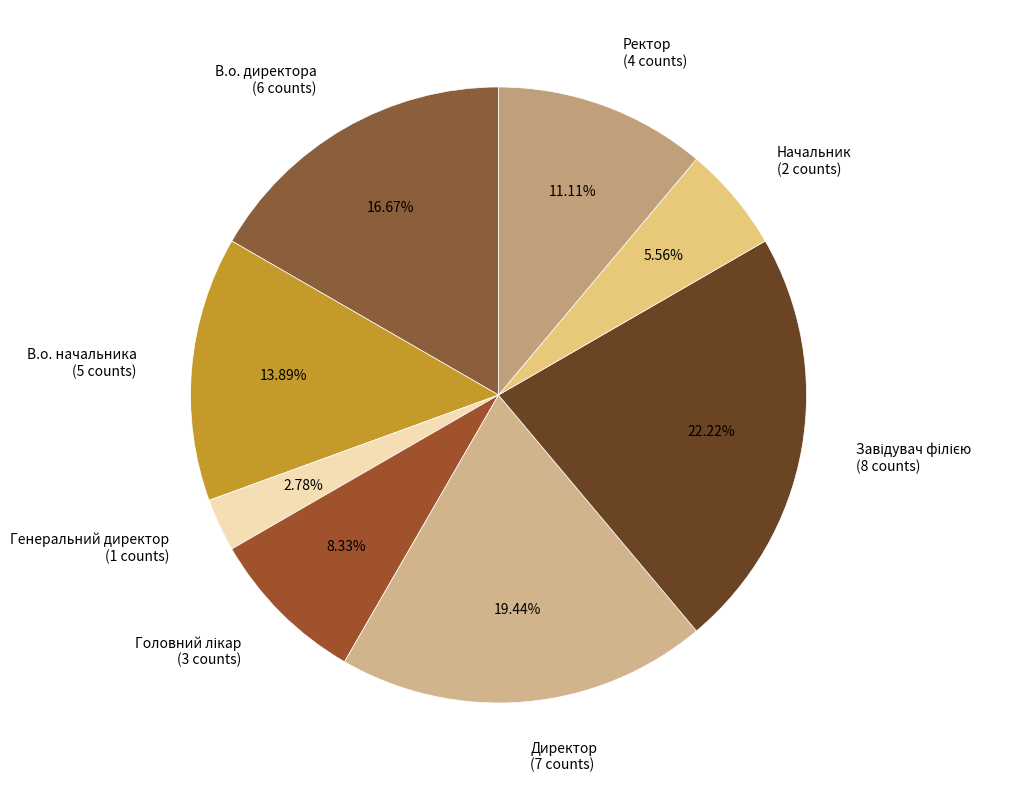

Which has a higher value, В.о. начальника (5 counts) or Генеральний директор (1 counts)?

В.о. начальника (5 counts)